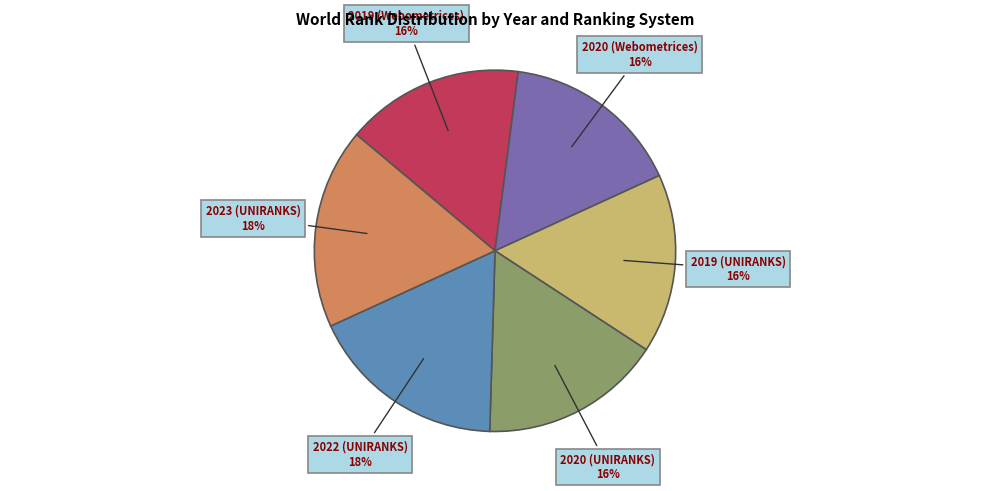

How many segments does this pie chart have?

6